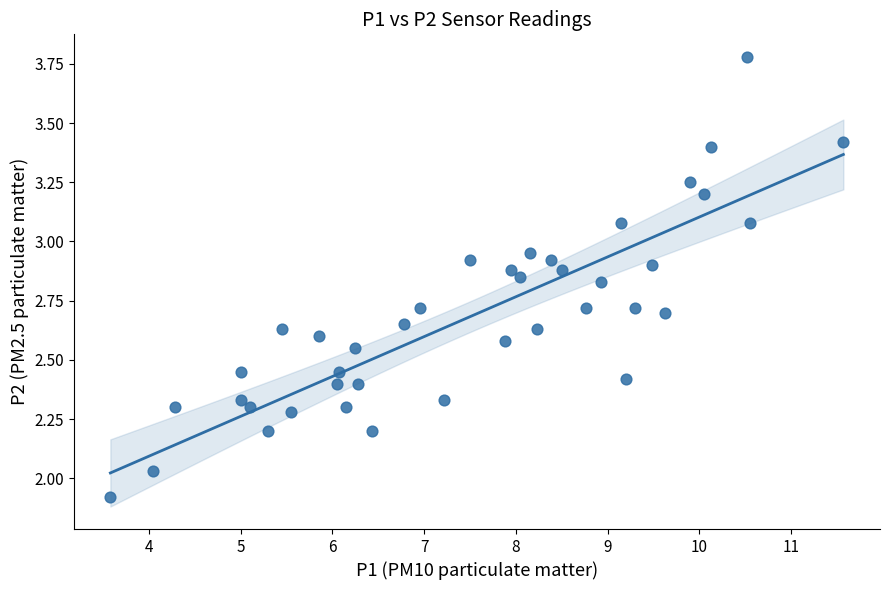

What is the range of X values (max minus min)?

8.0